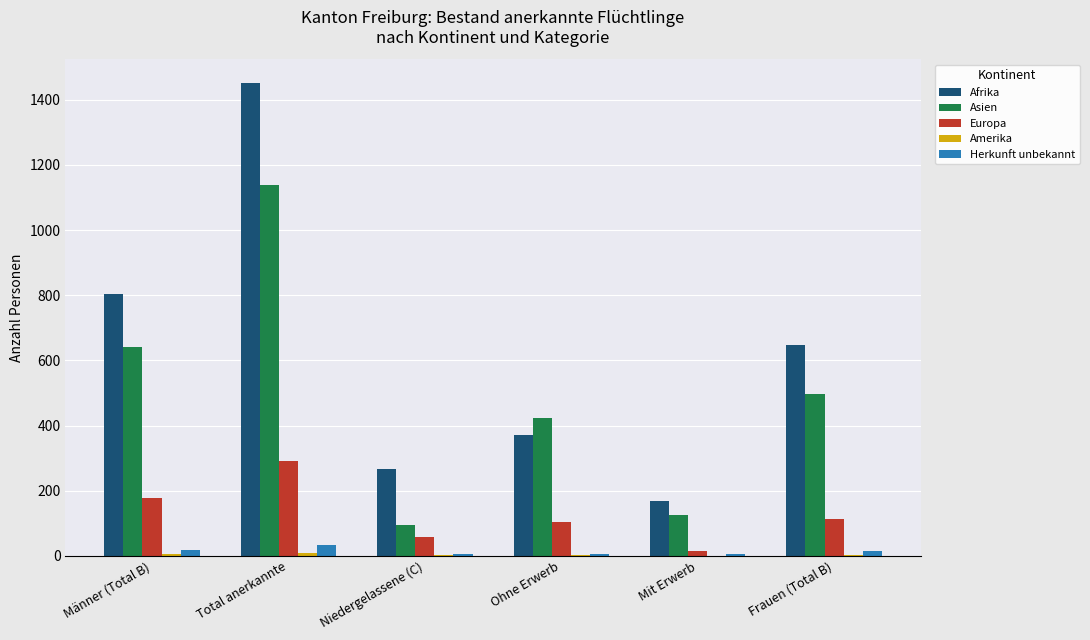

True or false: Asien has a value of 642 at Männer (Total B).

True